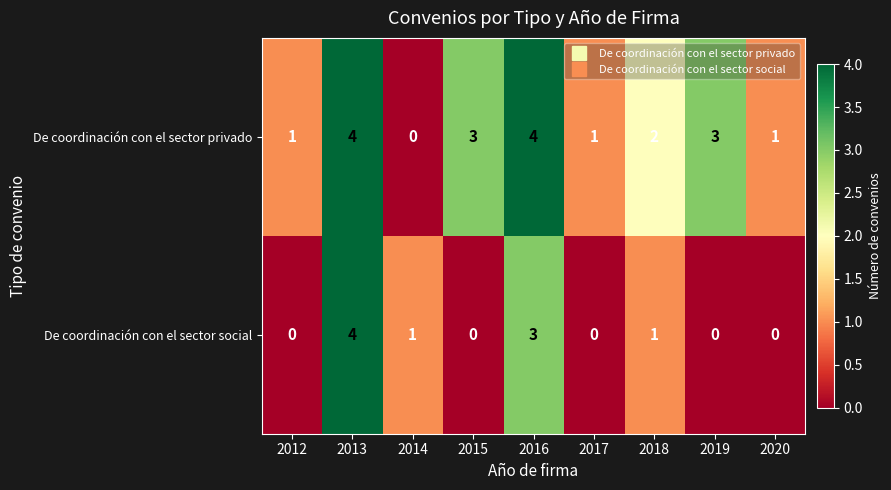

Reading left to right, what are all the values shown in this chart?

De coordinación con el sector privado: 1	4	0	3	4	1	2	3	1
De coordinación con el sector social: 0	4	1	0	3	0	1	0	0